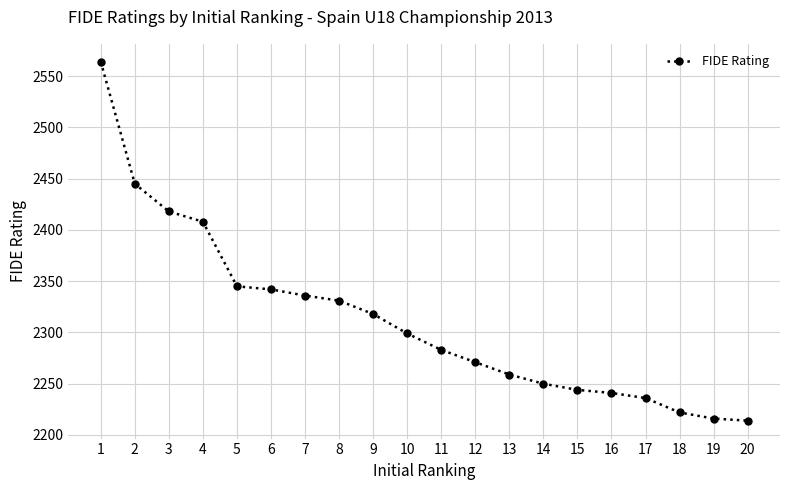

What is the approximate value at 6?

2342